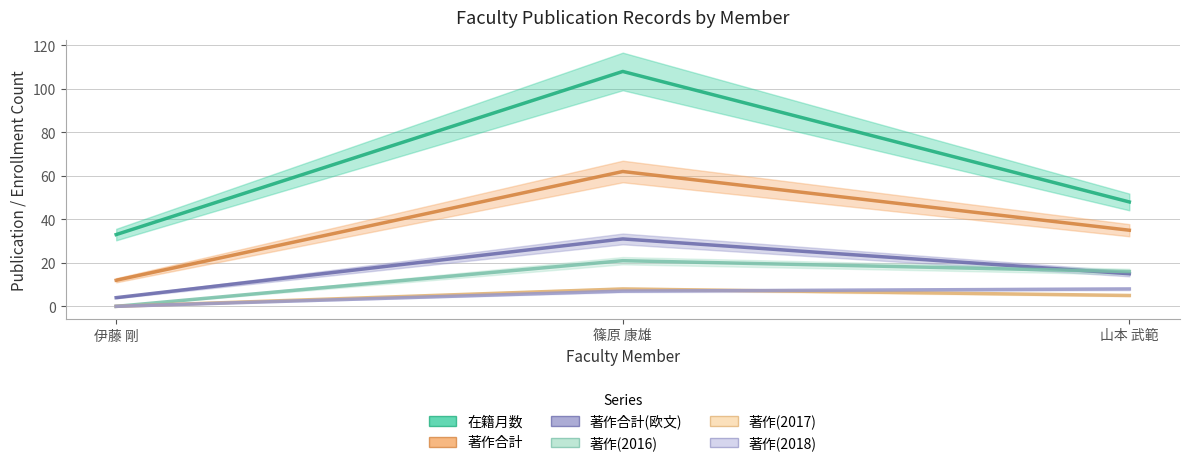

Is the value of 著作(2018) at 伊藤 剛 greater than the value of 著作合計 at 伊藤 剛?

No